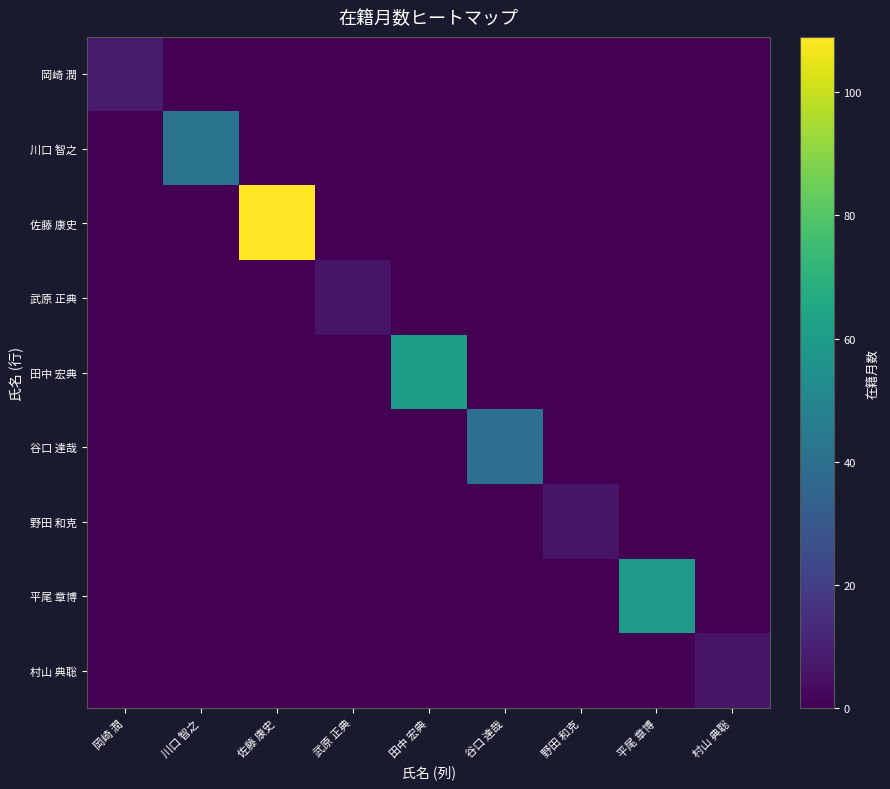

Reading left to right, transcribe all the data shown in this chart.

岡崎 潤: 岡崎 潤=8	川口 智之=0	佐藤 康史=0	武原 正典=0	田中 宏典=0	谷口 達哉=0	野田 和克=0	平尾 章博=0	村山 典聡=0
川口 智之: 岡崎 潤=0	川口 智之=42	佐藤 康史=0	武原 正典=0	田中 宏典=0	谷口 達哉=0	野田 和克=0	平尾 章博=0	村山 典聡=0
佐藤 康史: 岡崎 潤=0	川口 智之=0	佐藤 康史=109	武原 正典=0	田中 宏典=0	谷口 達哉=0	野田 和克=0	平尾 章博=0	村山 典聡=0
武原 正典: 岡崎 潤=0	川口 智之=0	佐藤 康史=0	武原 正典=6	田中 宏典=0	谷口 達哉=0	野田 和克=0	平尾 章博=0	村山 典聡=0
田中 宏典: 岡崎 潤=0	川口 智之=0	佐藤 康史=0	武原 正典=0	田中 宏典=61	谷口 達哉=0	野田 和克=0	平尾 章博=0	村山 典聡=0
谷口 達哉: 岡崎 潤=0	川口 智之=0	佐藤 康史=0	武原 正典=0	田中 宏典=0	谷口 達哉=40	野田 和克=0	平尾 章博=0	村山 典聡=0
野田 和克: 岡崎 潤=0	川口 智之=0	佐藤 康史=0	武原 正典=0	田中 宏典=0	谷口 達哉=0	野田 和克=6	平尾 章博=0	村山 典聡=0
平尾 章博: 岡崎 潤=0	川口 智之=0	佐藤 康史=0	武原 正典=0	田中 宏典=0	谷口 達哉=0	野田 和克=0	平尾 章博=60	村山 典聡=0
村山 典聡: 岡崎 潤=0	川口 智之=0	佐藤 康史=0	武原 正典=0	田中 宏典=0	谷口 達哉=0	野田 和克=0	平尾 章博=0	村山 典聡=6